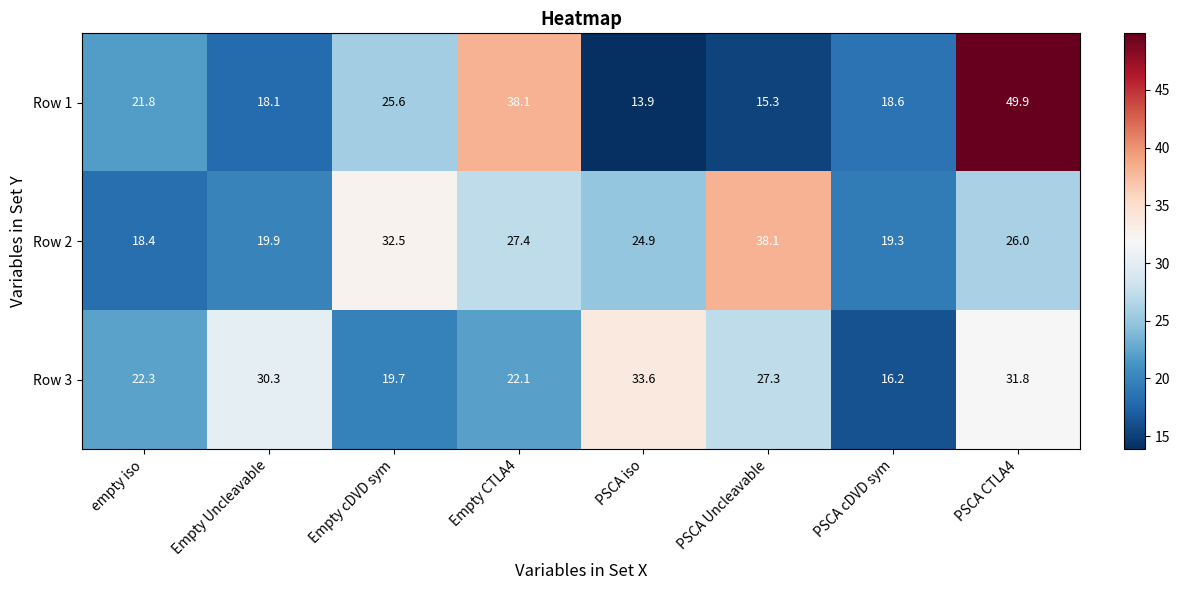

How many data points does each series have?

8